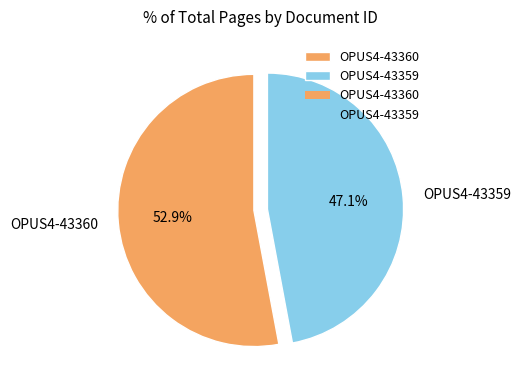

How many segments does this pie chart have?

2